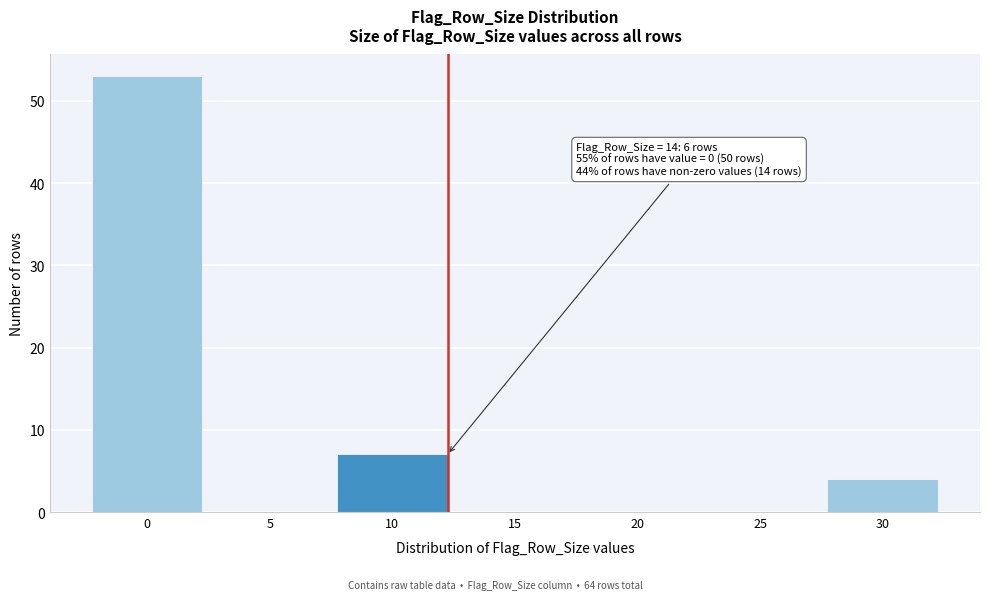

Reading left to right, transcribe all the data shown in this chart.

0=53	5=0	10=7	15=0	20=0	25=0	30=4